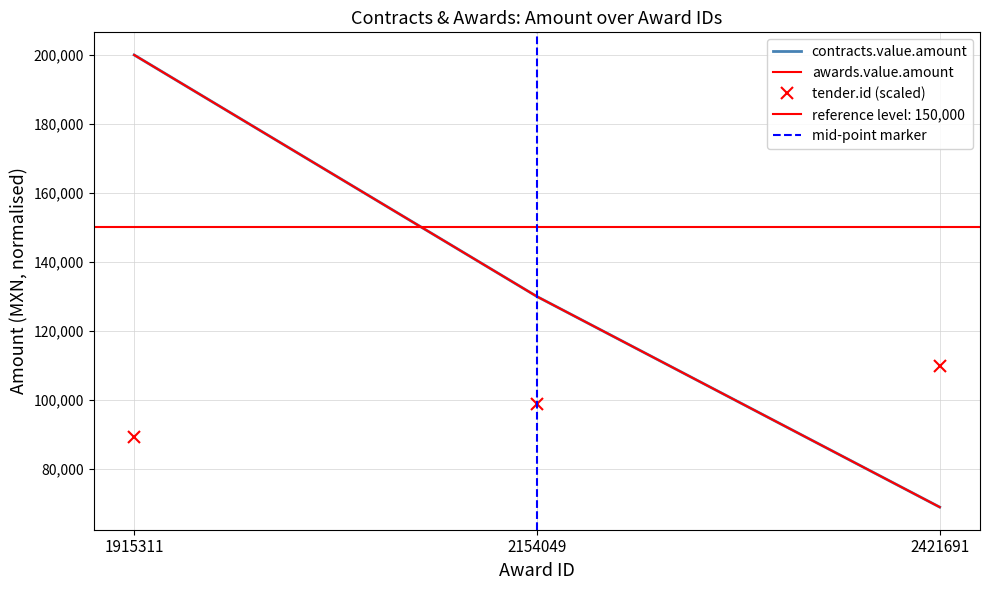

How many series are shown in this chart?

3